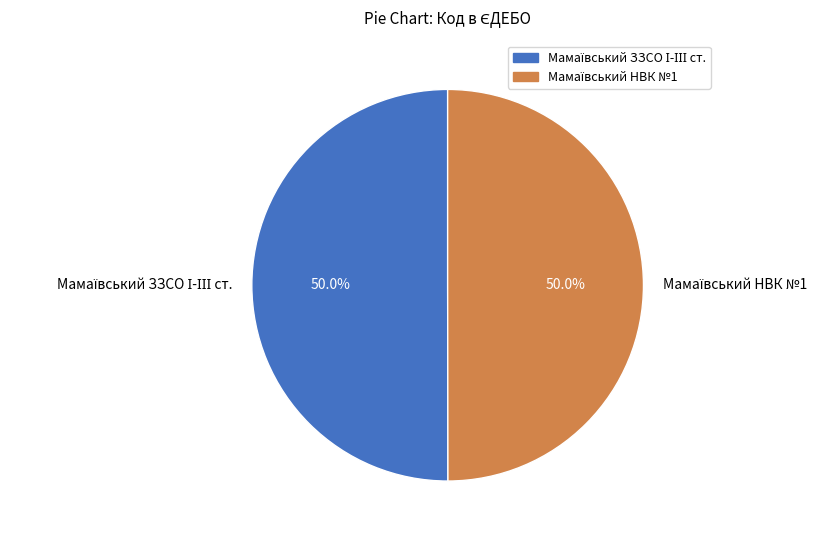

Between Мамаївський ЗЗСО І-ІІІ ст. and Мамаївський НВК №1, which is larger?

Мамаївський ЗЗСО І-ІІІ ст.